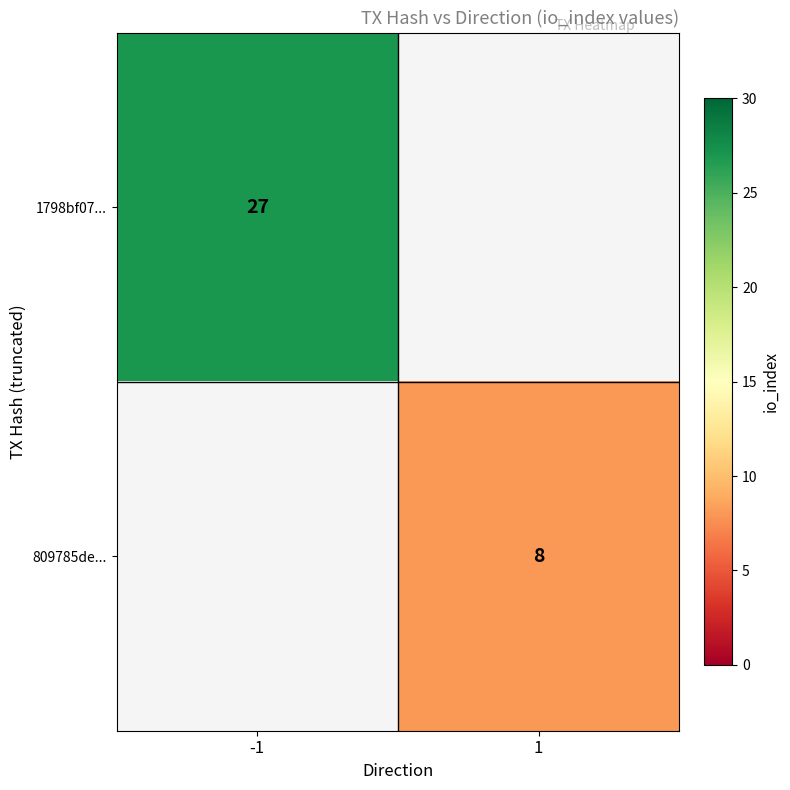

The 1798bf07... series shows 48 at -1. True or false?

False